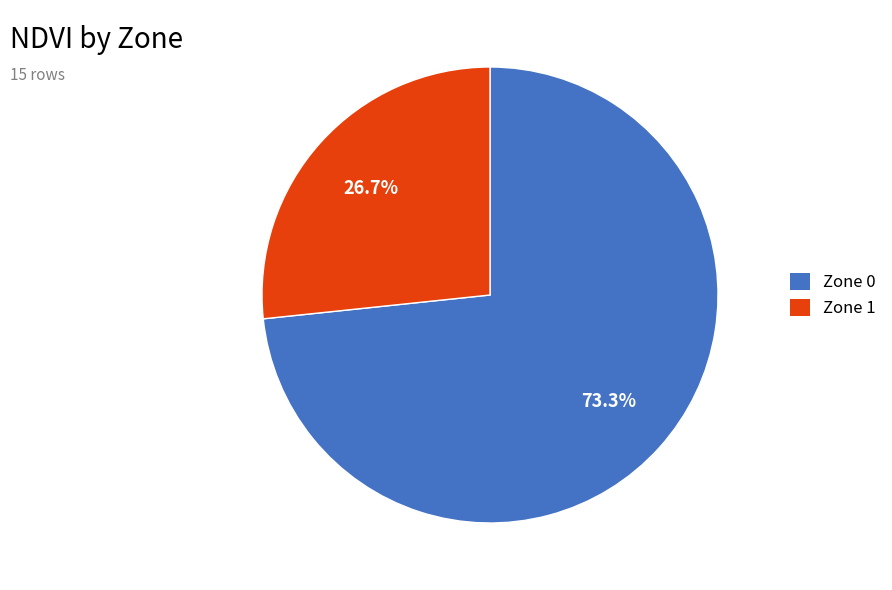

Which slice is the smallest?

Zone 1